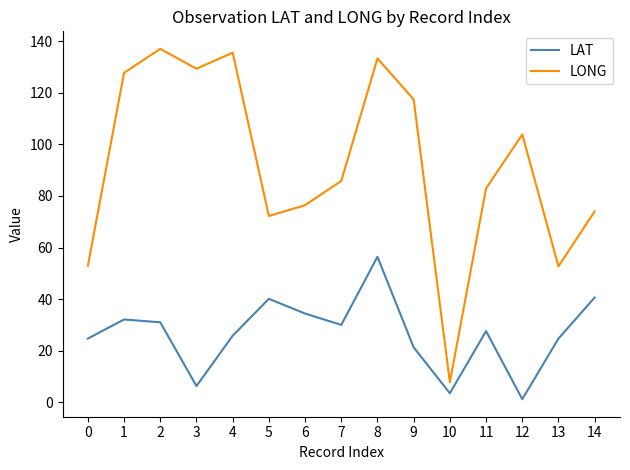

Is it true that LAT equals 32.1 at 1?

True